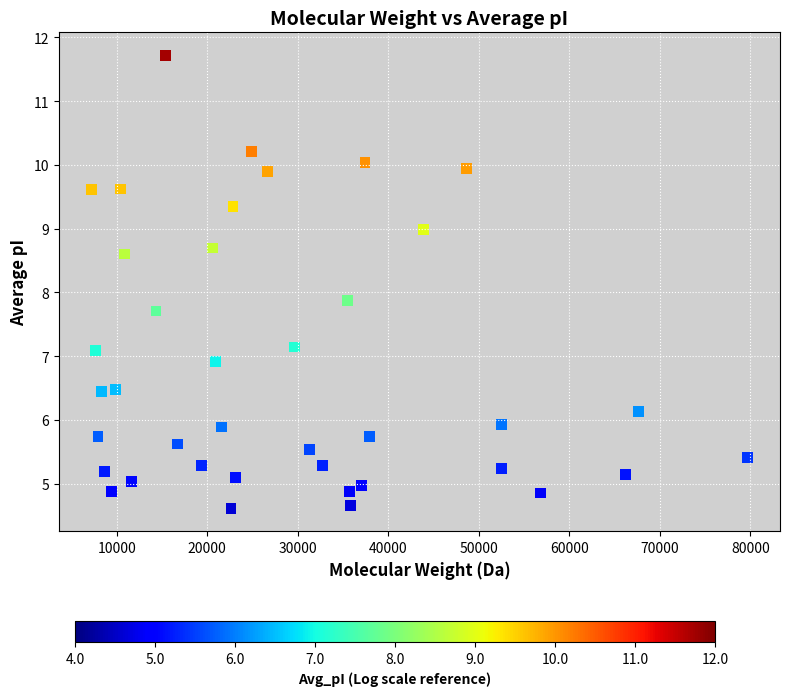

What is the range of Y values (max minus min)?

7.1